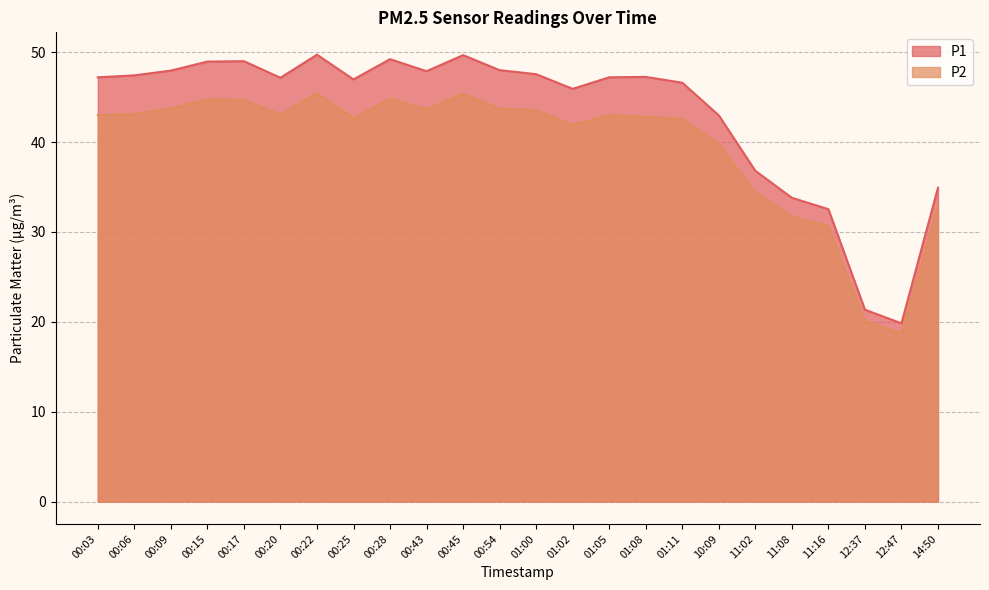

True or false: P2 and P1 intersect in this chart.

False